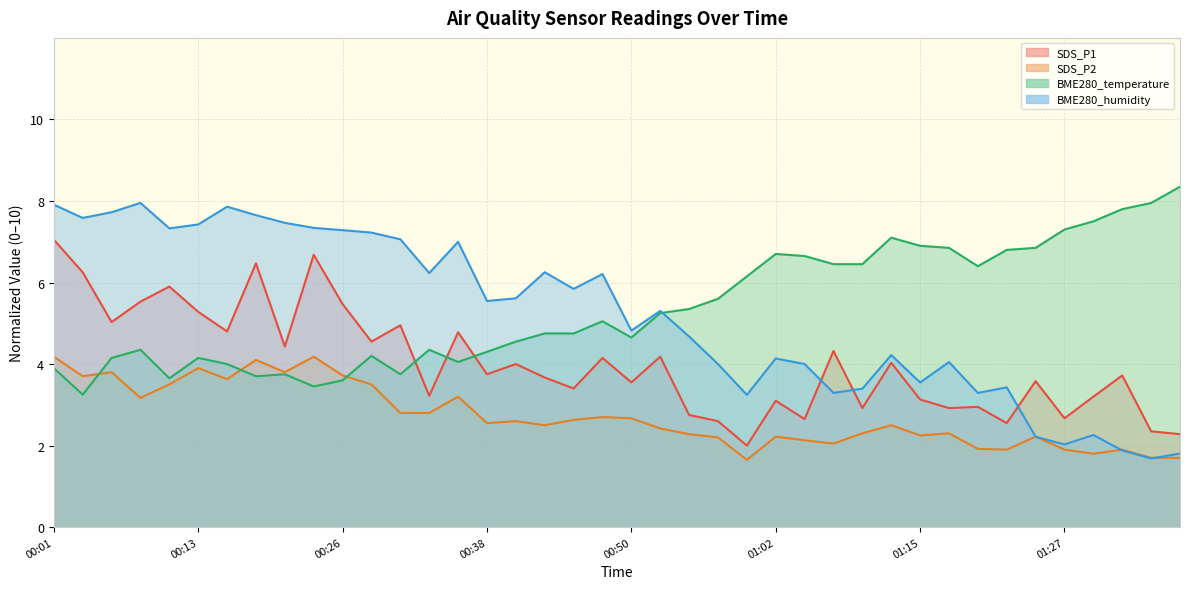

What are all the series names shown in the legend?

SDS_P1, SDS_P2, BME280_temperature, BME280_humidity